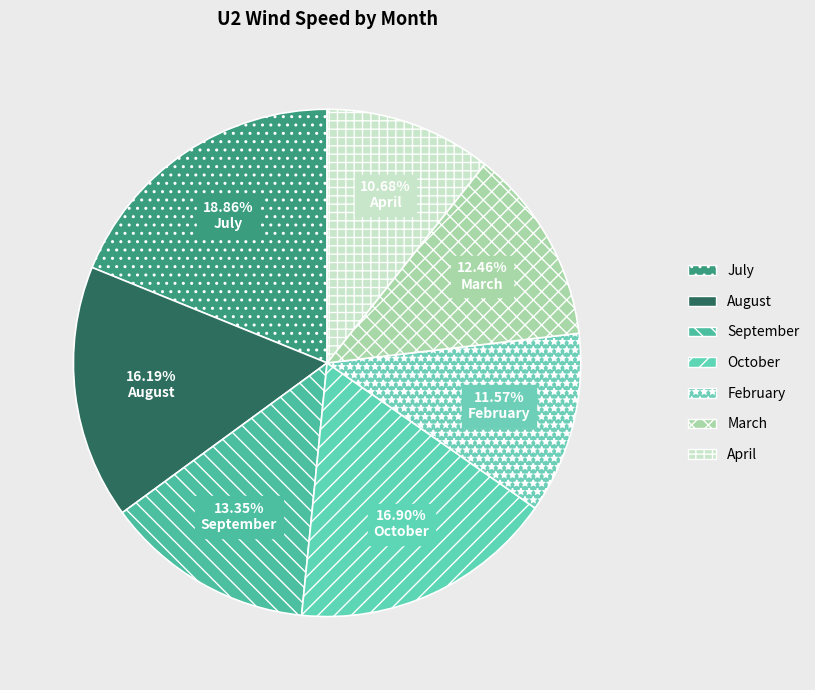

Do September and February together represent more than half of the pie?

No